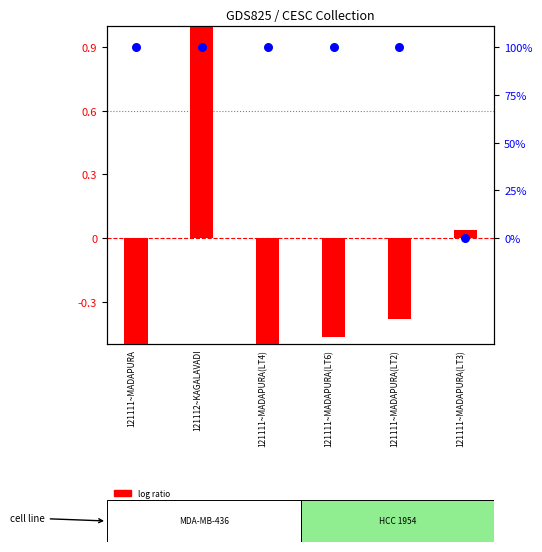

Which series reaches the maximum Y coordinate?

log ratio